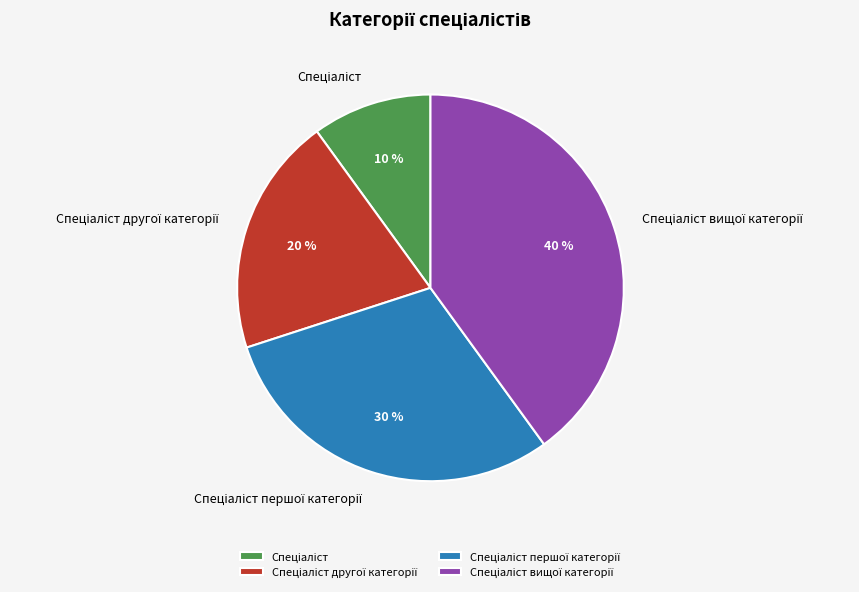

To the nearest percent, what is the average slice percentage?

25%